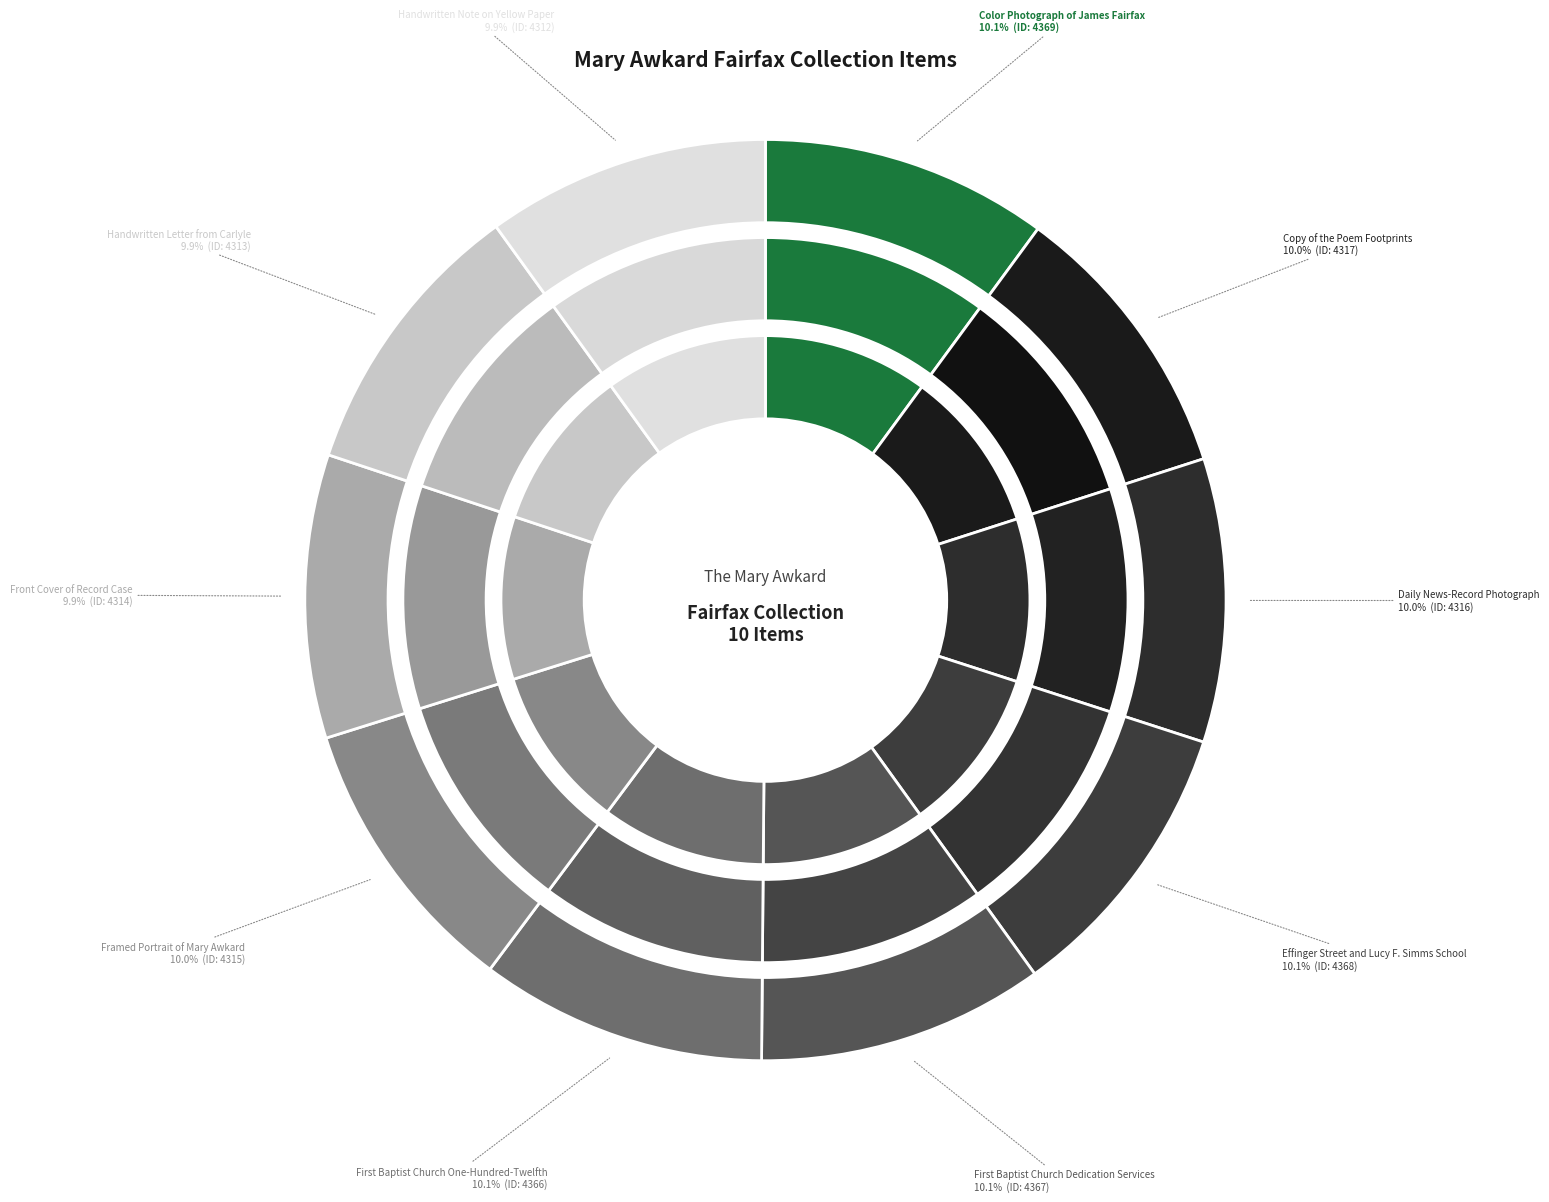

Count the number of slices in the pie.

10